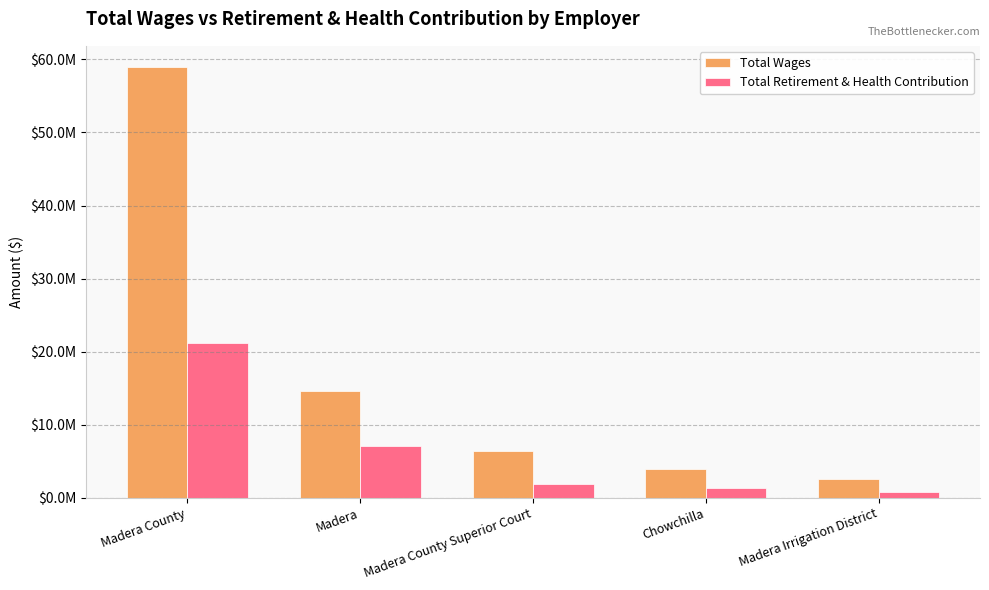

What is the value of the Total Wages bar at the 5th from the left?

2510898.0